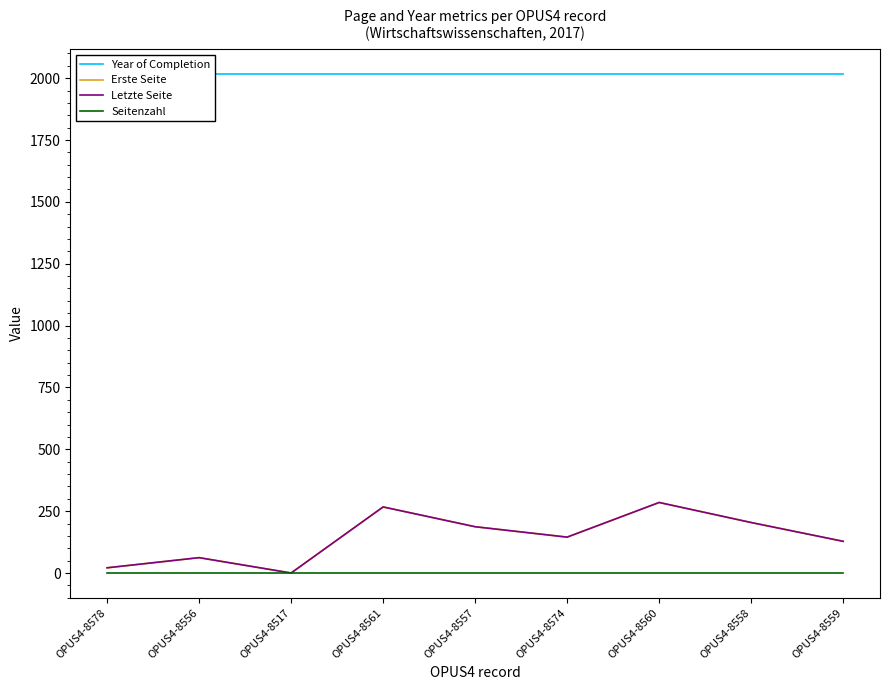

What position from the right is OPUS4-8574?

4